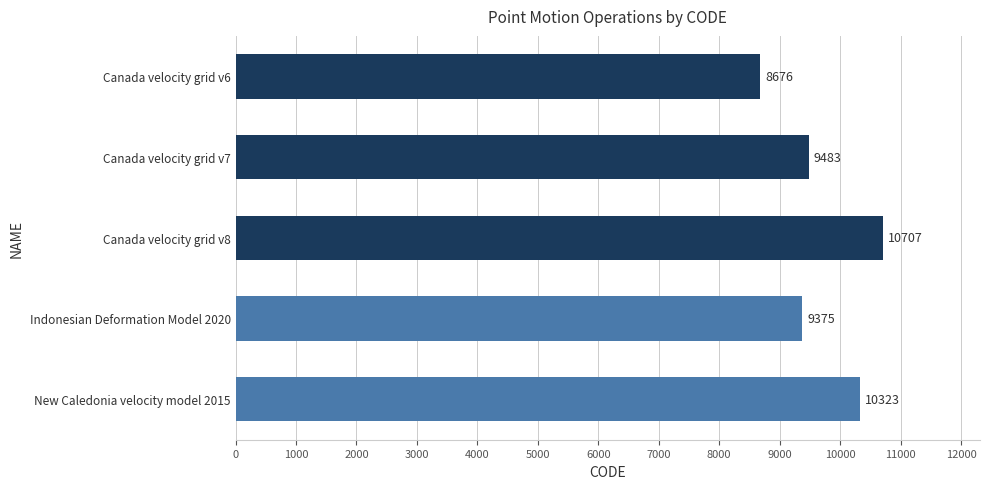

Approximately how many times larger is the value at Canada velocity grid v6 compared to Canada velocity grid v7?

0.9